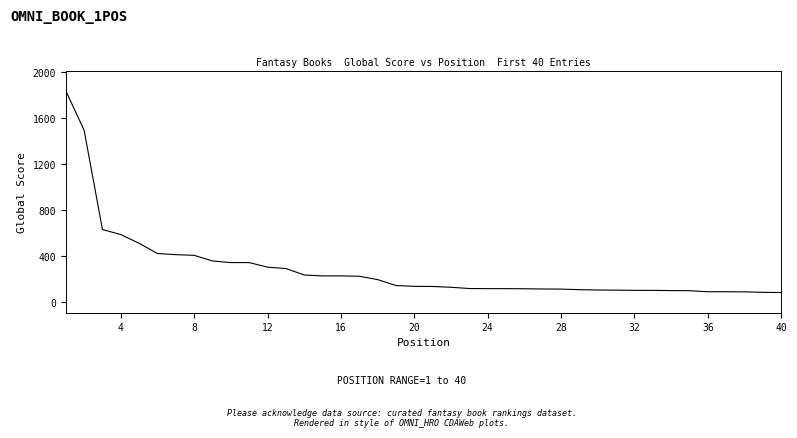

What is the greatest value displayed?

1841